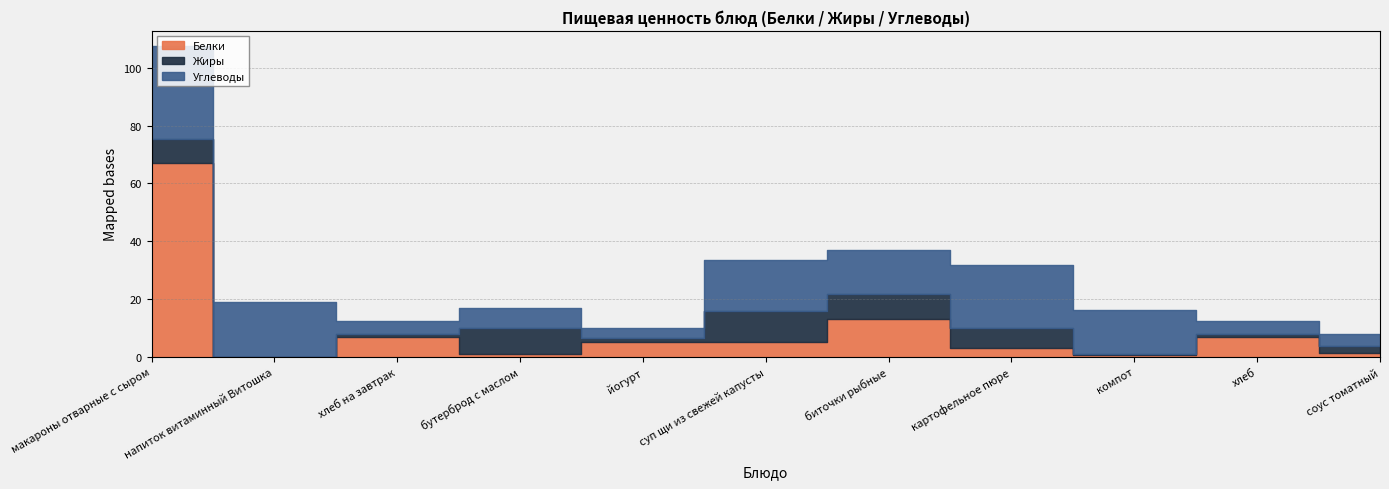

Reading left to right, extract all data points from this chart.

Белки: макароны отварные с сыром=67.2	напиток витаминный Витошка=0.0	хлеб на завтрак=7.0	бутерброд с маслом=1.0	йогурт=5.0	суп щи из свежей капусты=5.0	биточки рыбные=13.0	картофельное пюре=3.1	компот=0.8	хлеб=7.0	соус томатный=1.3
Жиры: макароны отварные с сыром=8.2	напиток витаминный Витошка=0.0	хлеб на завтрак=1.0	бутерброд с маслом=9.0	йогурт=1.5	суп щи из свежей капусты=11.0	биточки рыбные=8.8	картофельное пюре=6.8	компот=0.2	хлеб=1.0	соус томатный=2.4
Углеводы: макароны отварные с сыром=32.0	напиток витаминный Витошка=19.0	хлеб на завтрак=4.3	бутерброд с маслом=7.0	йогурт=3.5	суп щи из свежей капусты=17.5	биточки рыбные=15.2	картофельное пюре=21.9	компот=15.4	хлеб=4.3	соус томатный=4.2